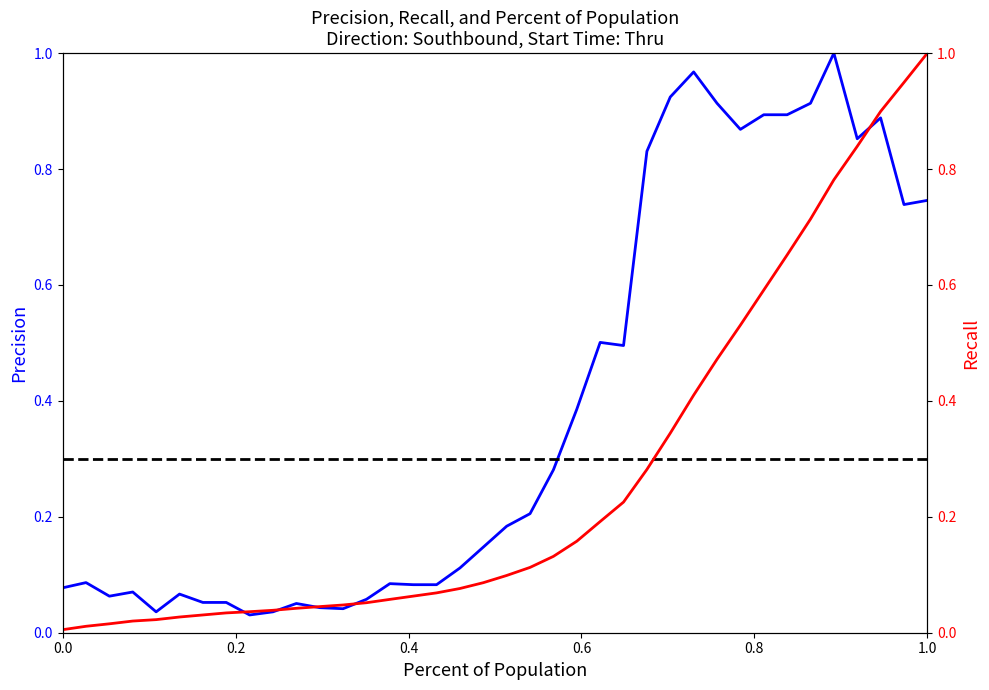

Which series has the largest total across all categories?

Precision